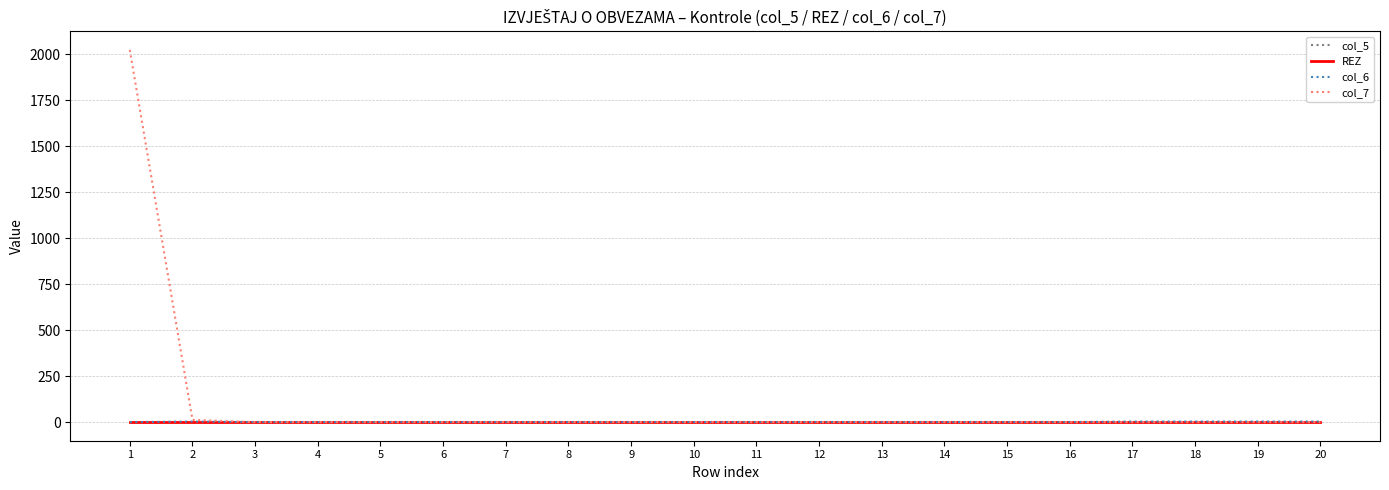

True or false: col_5 and col_6 intersect in this chart.

False